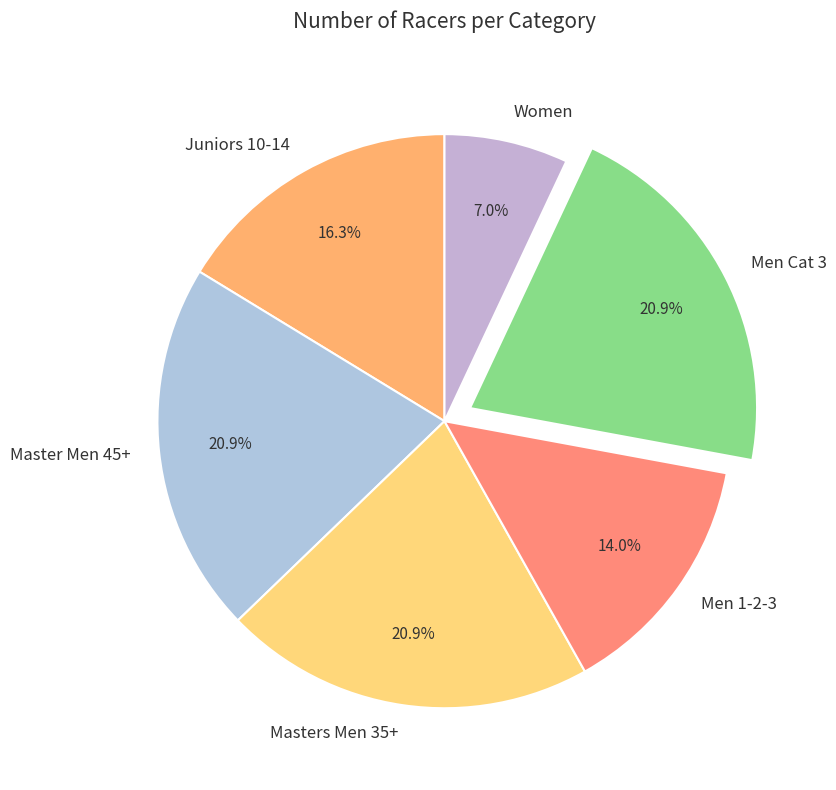

Between Women and Juniors 10-14, which is larger?

Juniors 10-14